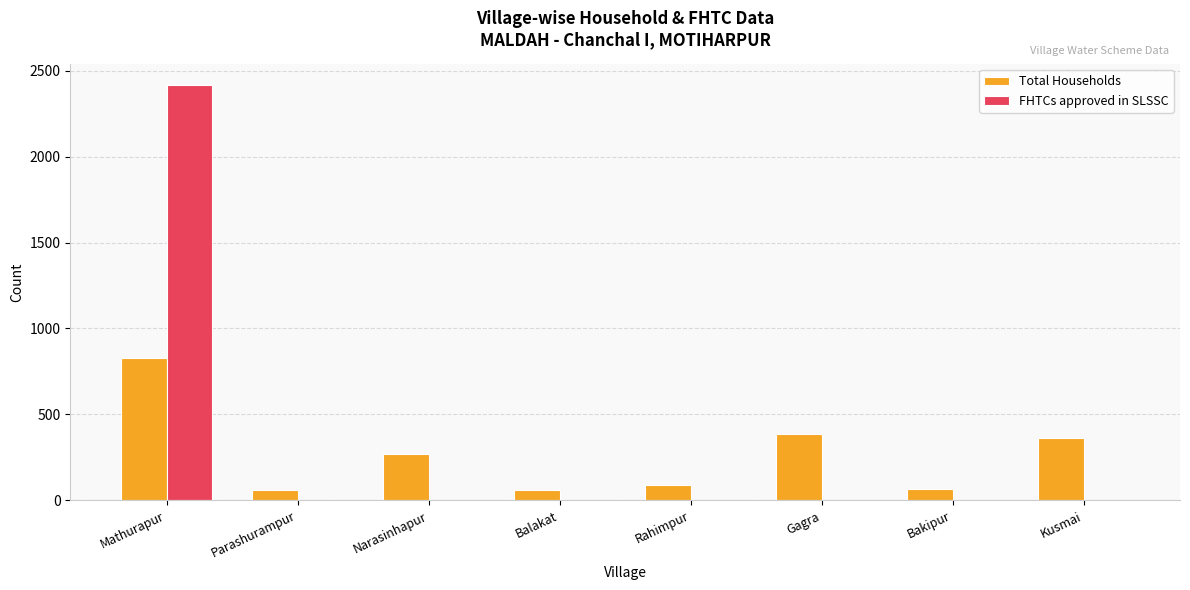

What is the average value of the FHTCs approved in SLSSC series?

302